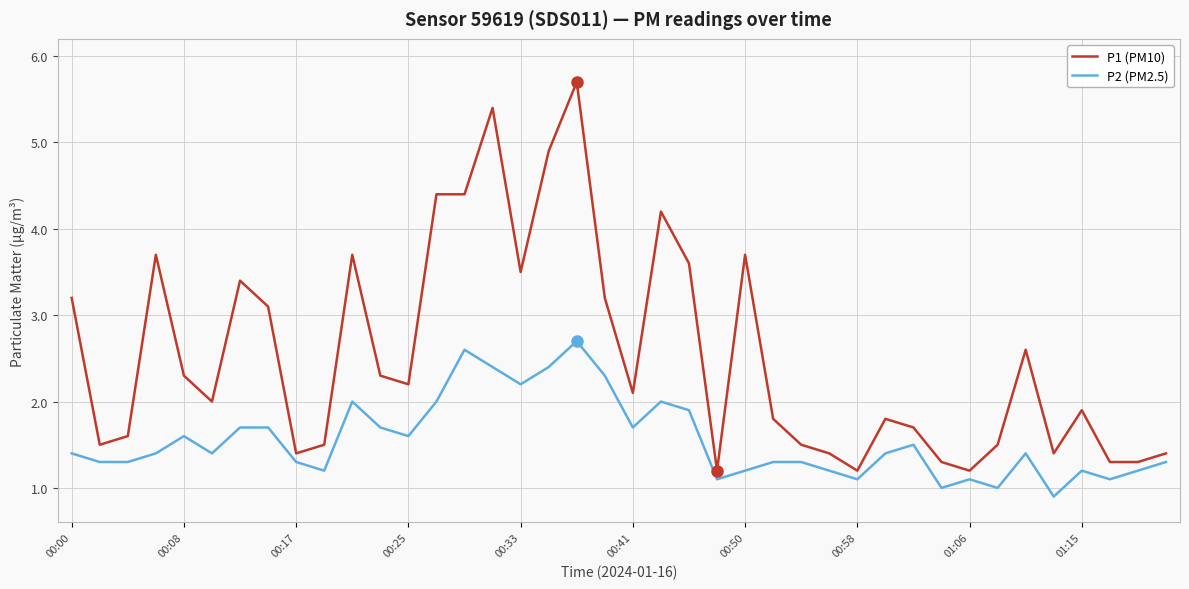

Which series has the largest total across all categories?

P1 (PM10)